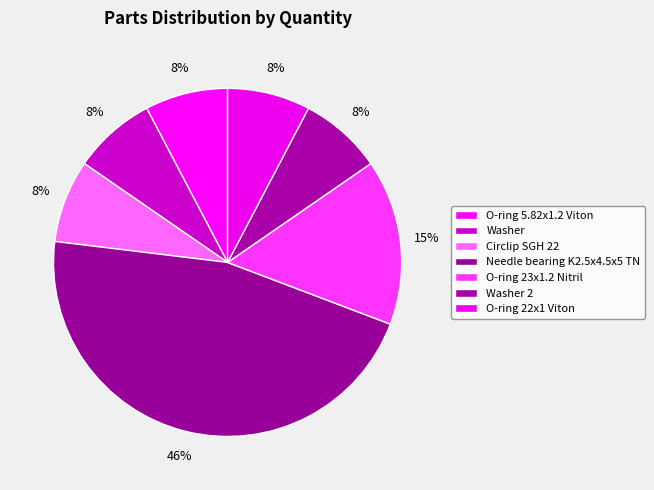

To the nearest percent, what is the average slice percentage?

14%